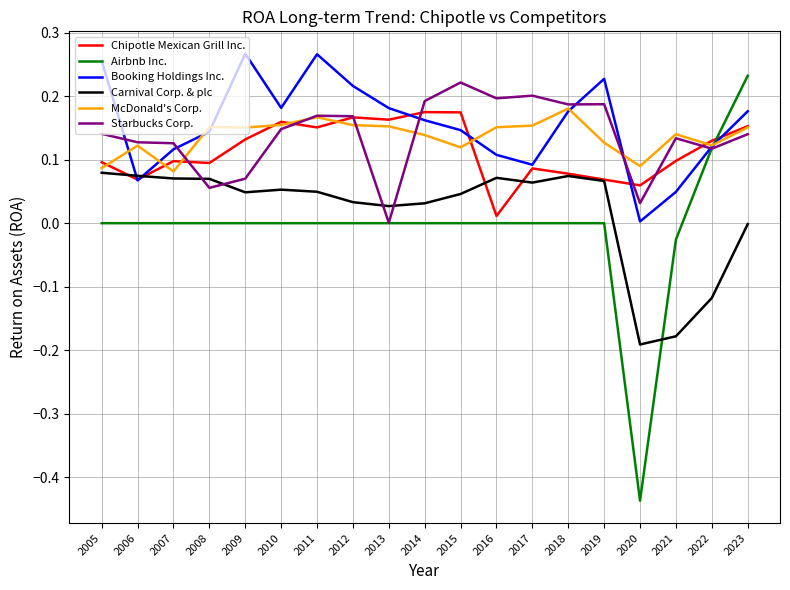

How many lines are shown in the chart?

6